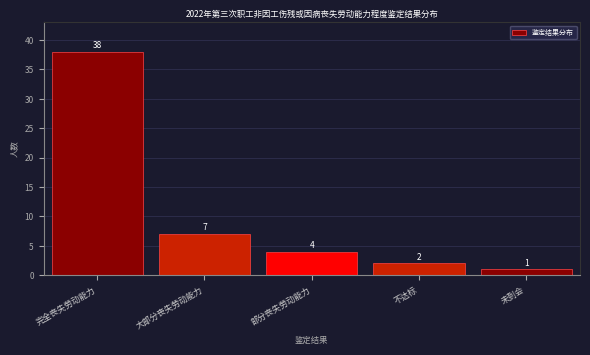

Reading left to right, list all the values displayed in this chart.

完全丧失劳动能力=38	大部分丧失劳动能力=7	部分丧失劳动能力=4	不达标=2	未到会=1